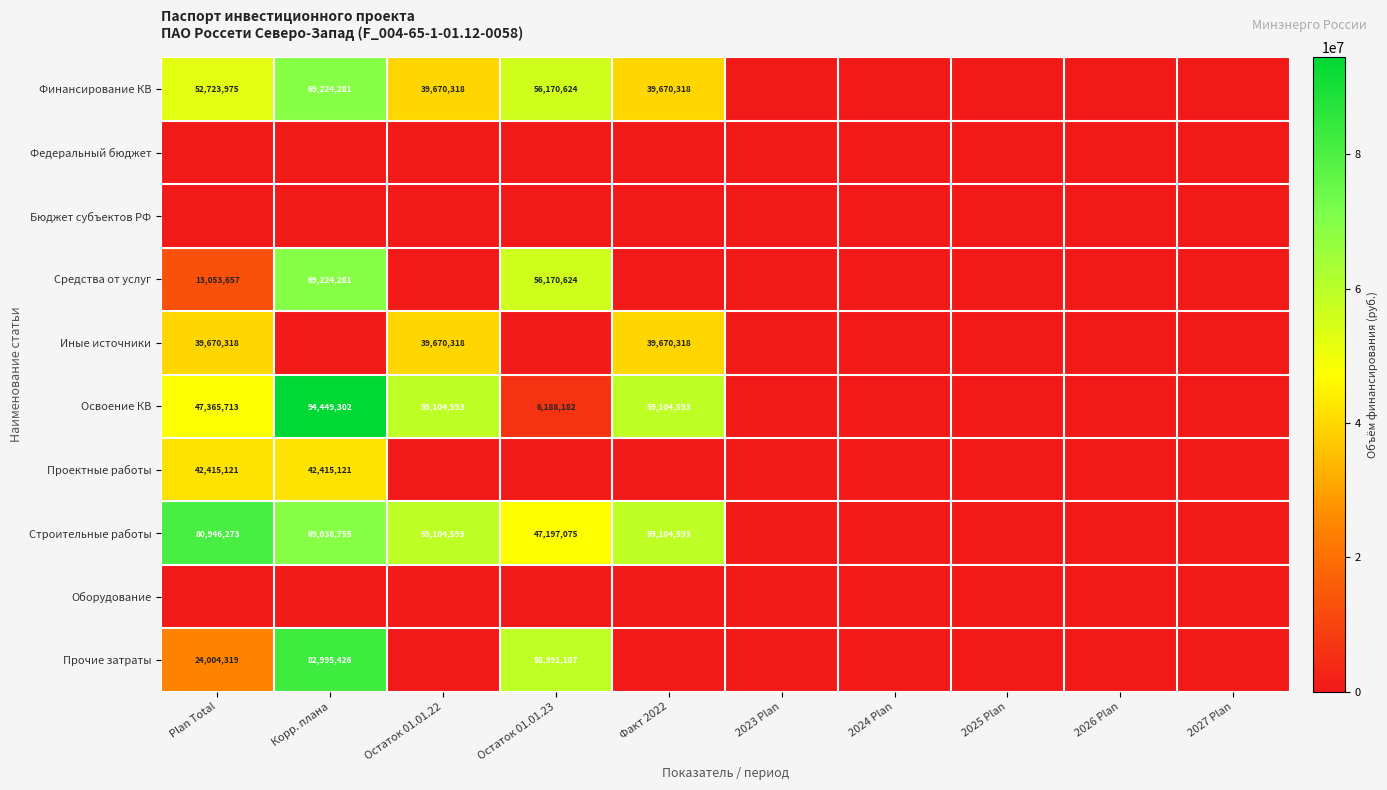

The Финансирование КВ series shows 69224281 at Корр. плана. True or false?

True